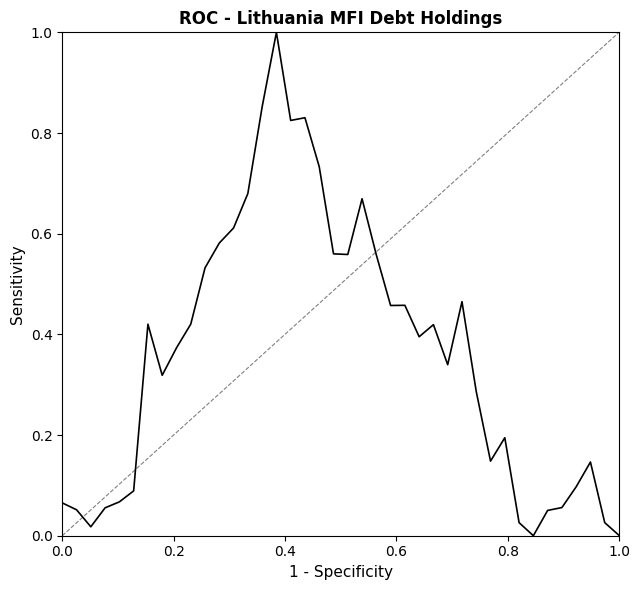

What is the maximum value shown in the chart?

1.0